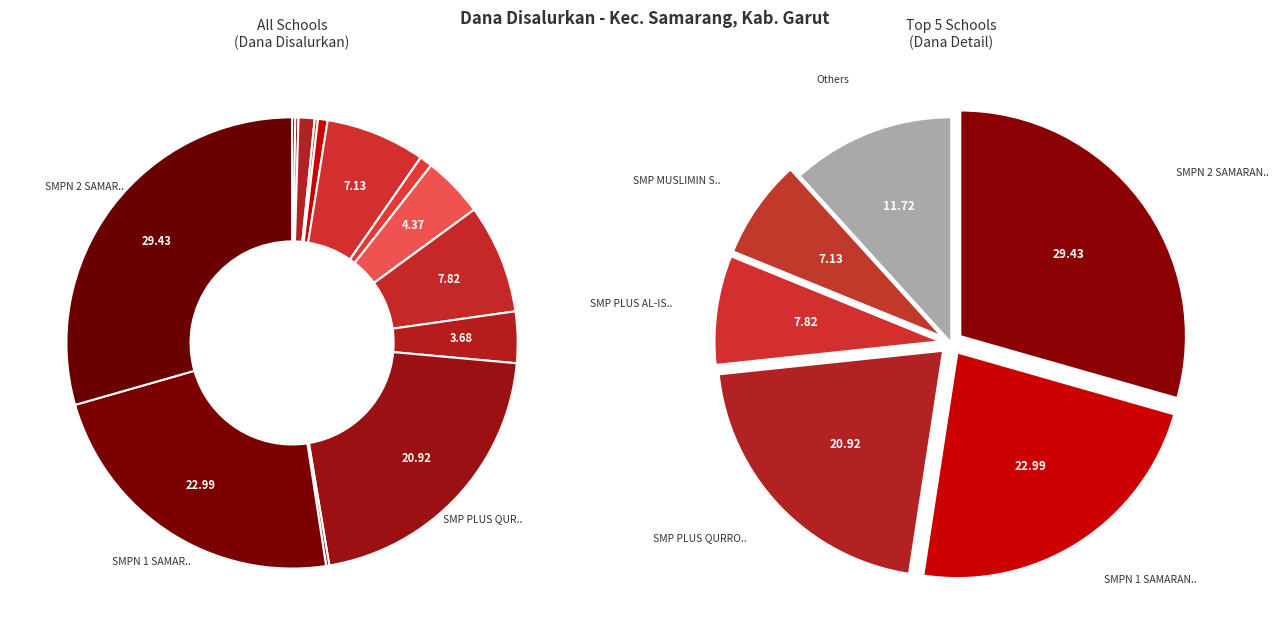

Count the number of slices in the pie.

14